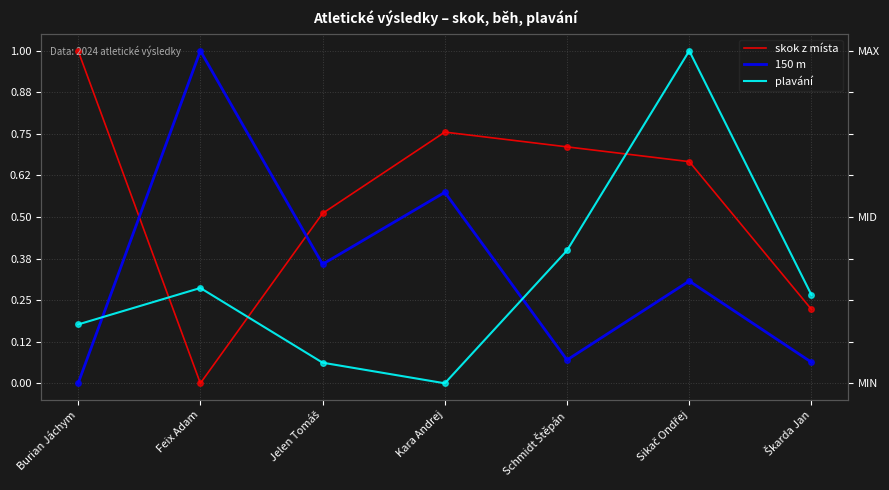

What is the maximum value for skok z místa?

1.0